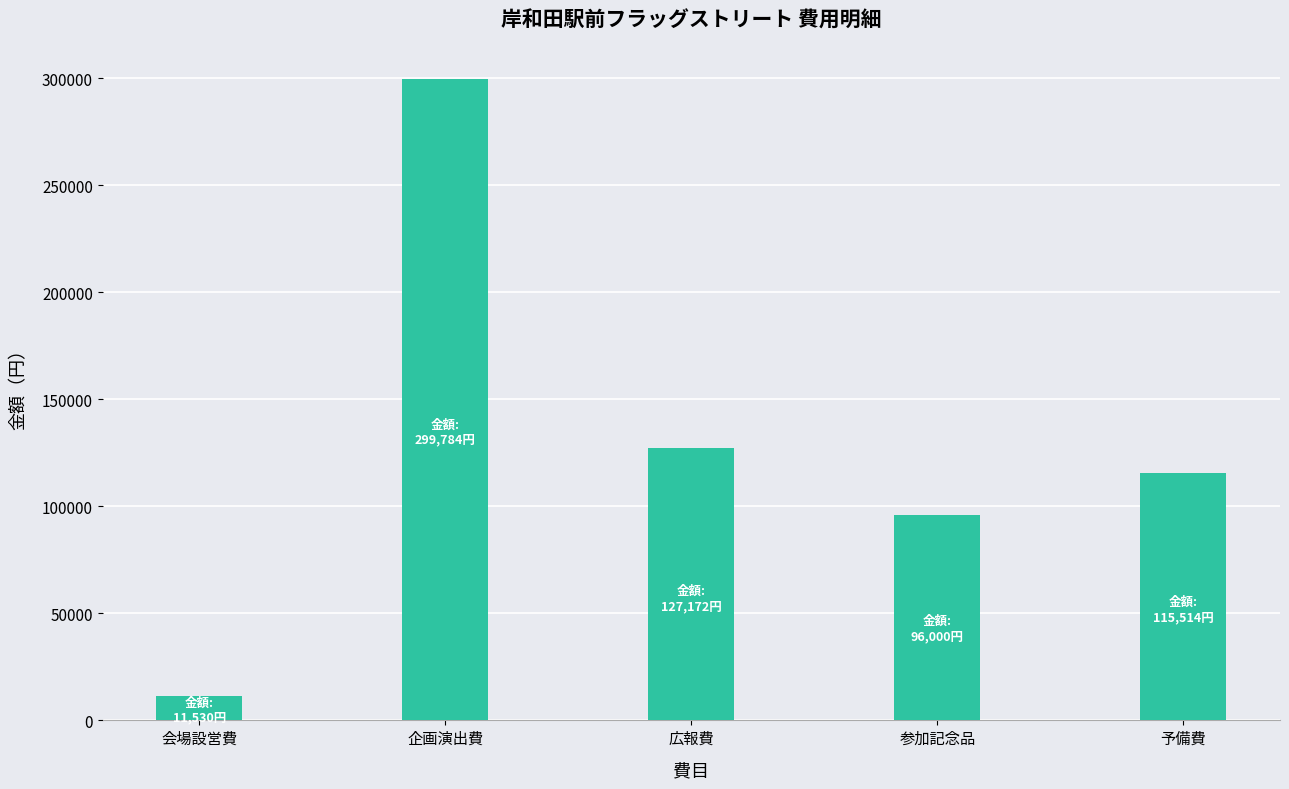

Count the number of categories in the chart.

5